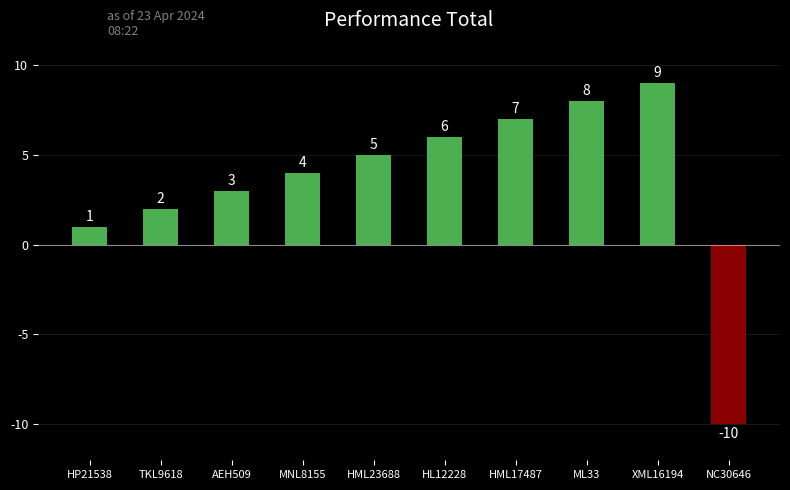

What is the greatest value displayed?

9